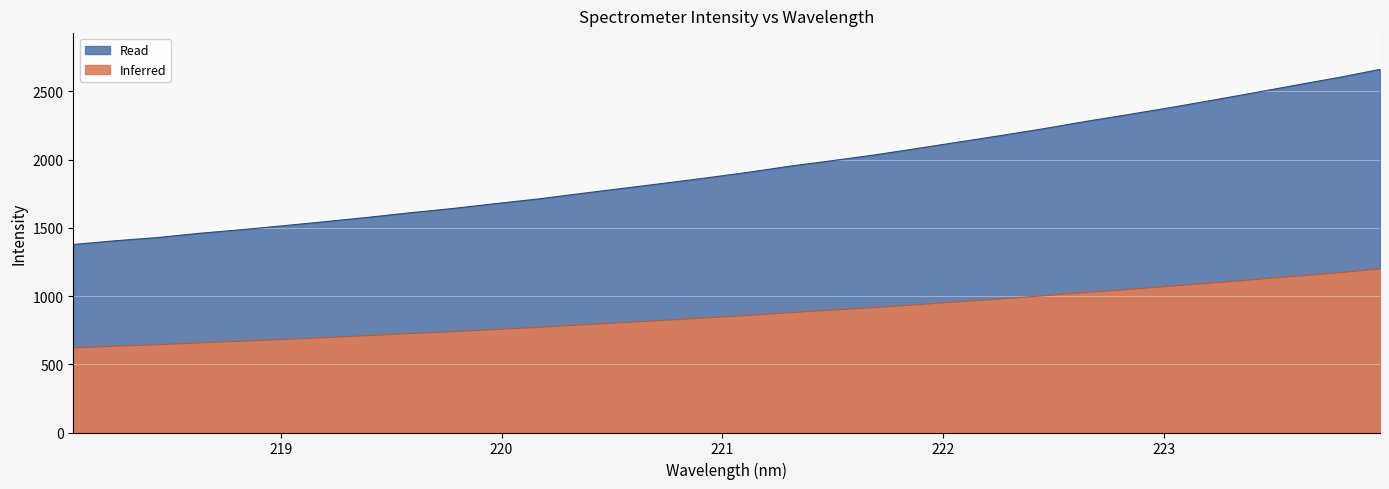

List the labels in order of value, smallest first.

218.0596, 218.2508, 218.442, 218.6332, 218.8244, 219.0156, 219.2067, 219.3979, 219.589, 219.7801, 219.9712, 220.1623, 220.3533, 220.5444, 220.7354, 220.9264, 221.1174, 221.3083, 221.4993, 221.6902, 221.8812, 222.0721, 222.263, 222.4538, 222.6447, 222.8355, 223.0264, 223.2172, 223.408, 223.5987, 223.7895, 223.9802